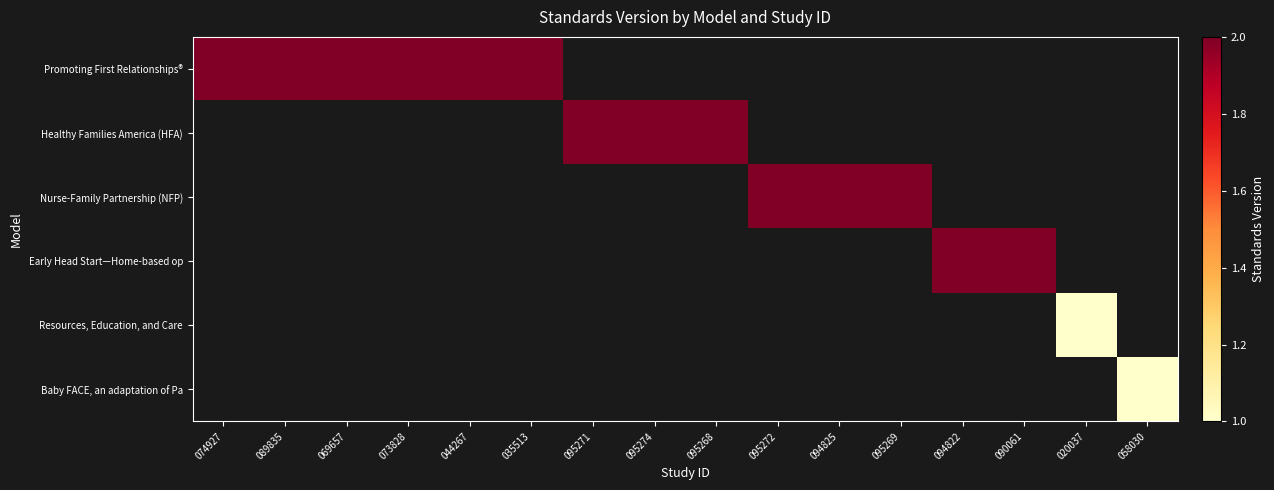

What is the approximate value of Nurse-Family Partnership (NFP) at 095272?

2.0